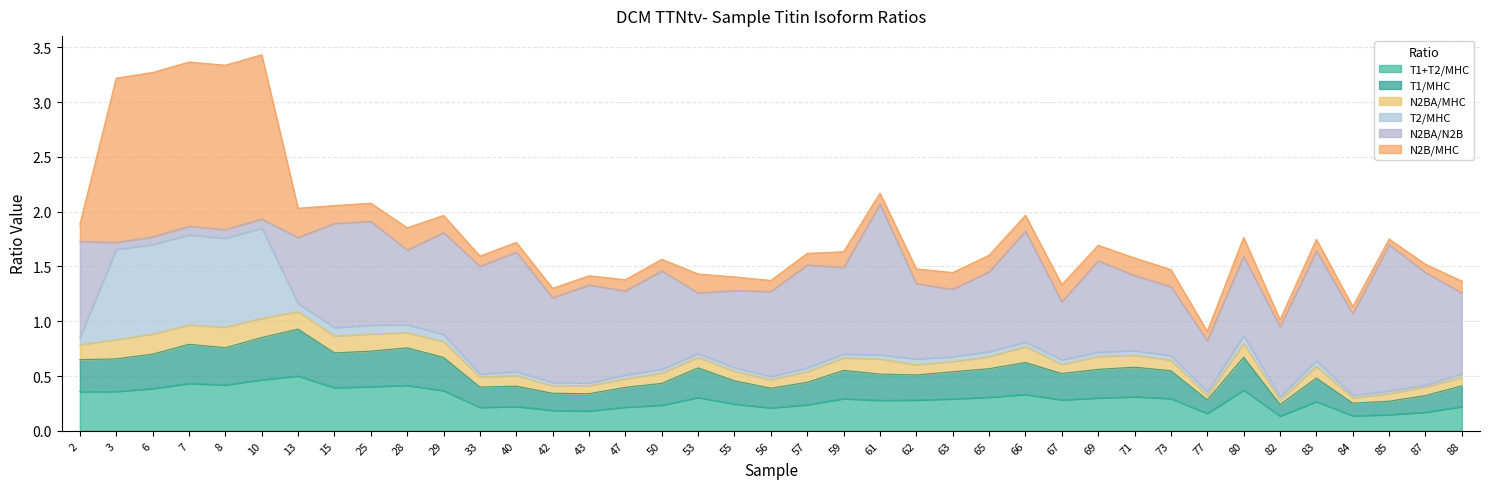

Is it true that T2/MHC equals 0.8 at 6?

True